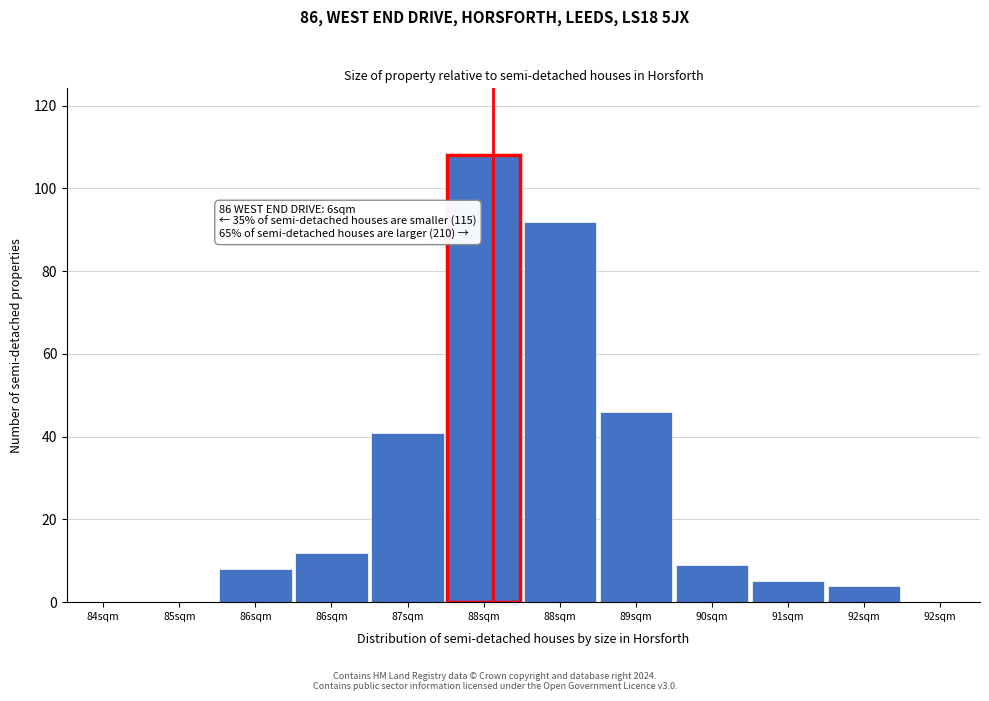

How many categories are shown in the chart?

12